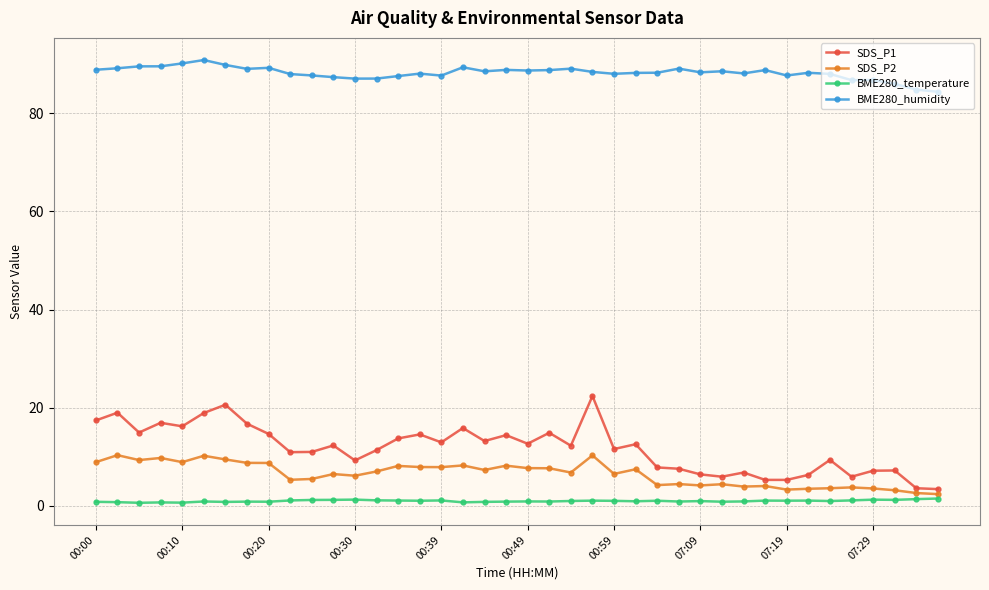

Which series has the widest spread of values?

SDS_P1